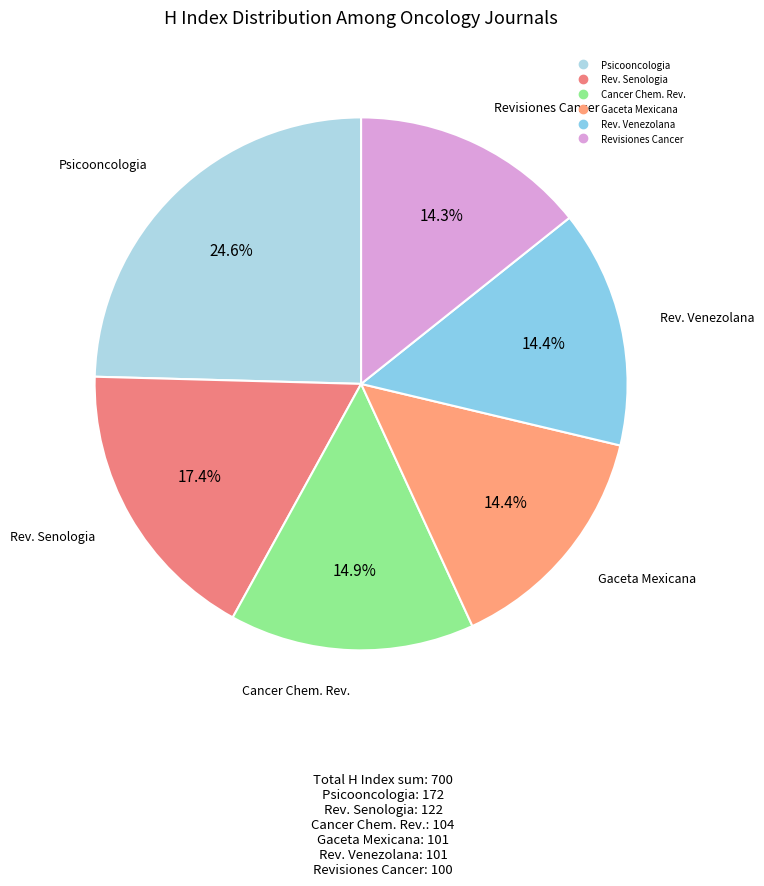

Which slice is the smallest?

Revisiones en Cancer